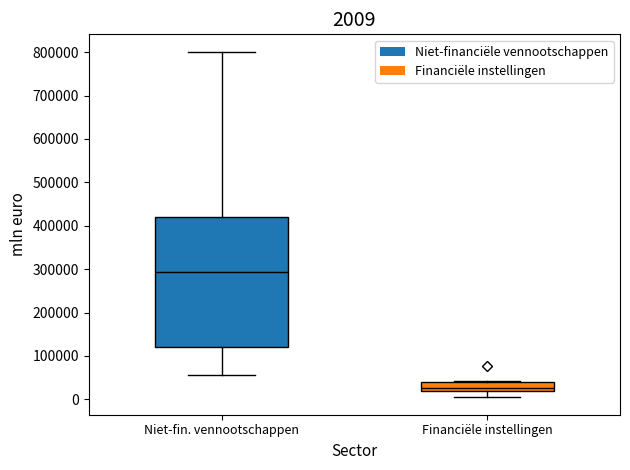

Comparing the boxes themselves (not the whiskers), which one is the tallest?

Niet-fin. vennootschappen